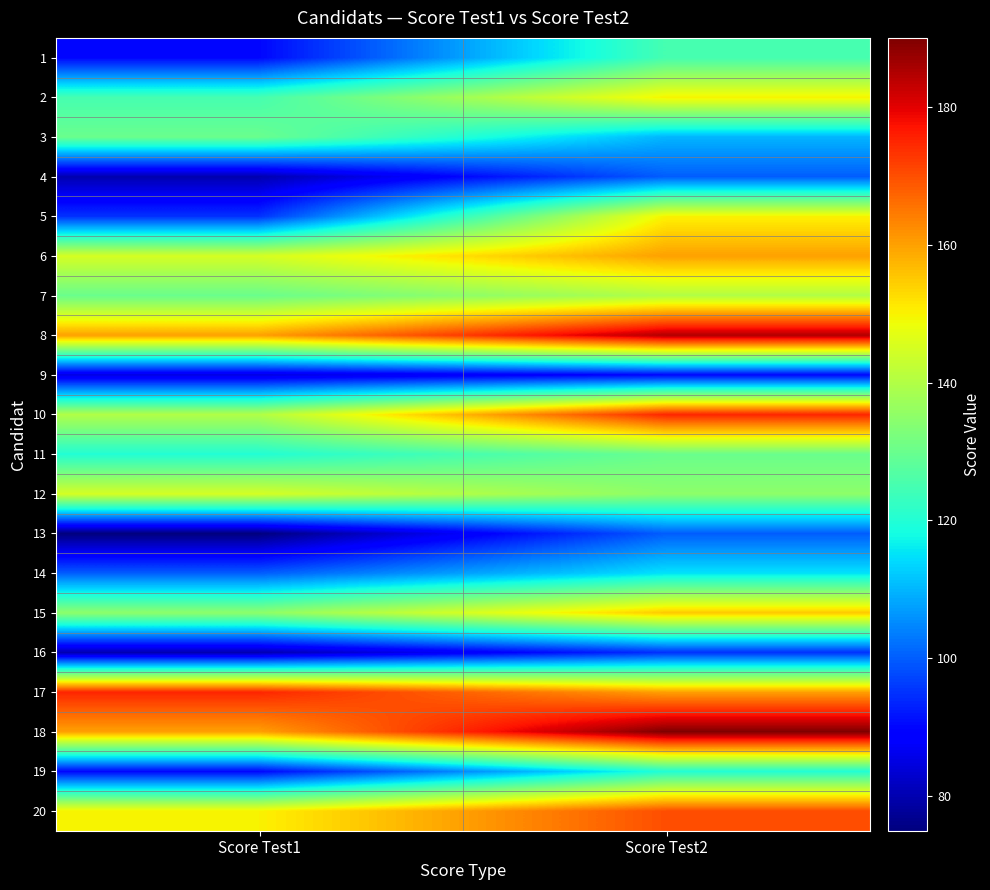

What is the total value across all series at Score Test1?

2410